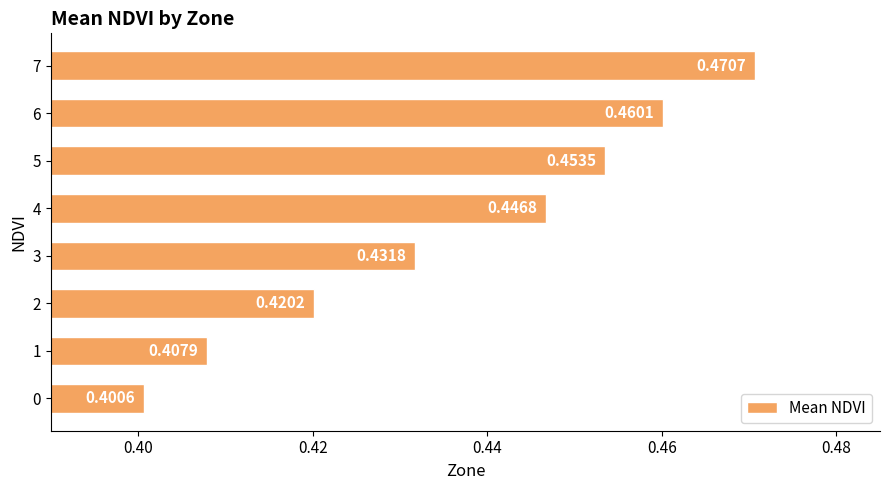

At which category does the chart reach its peak across all series?

7